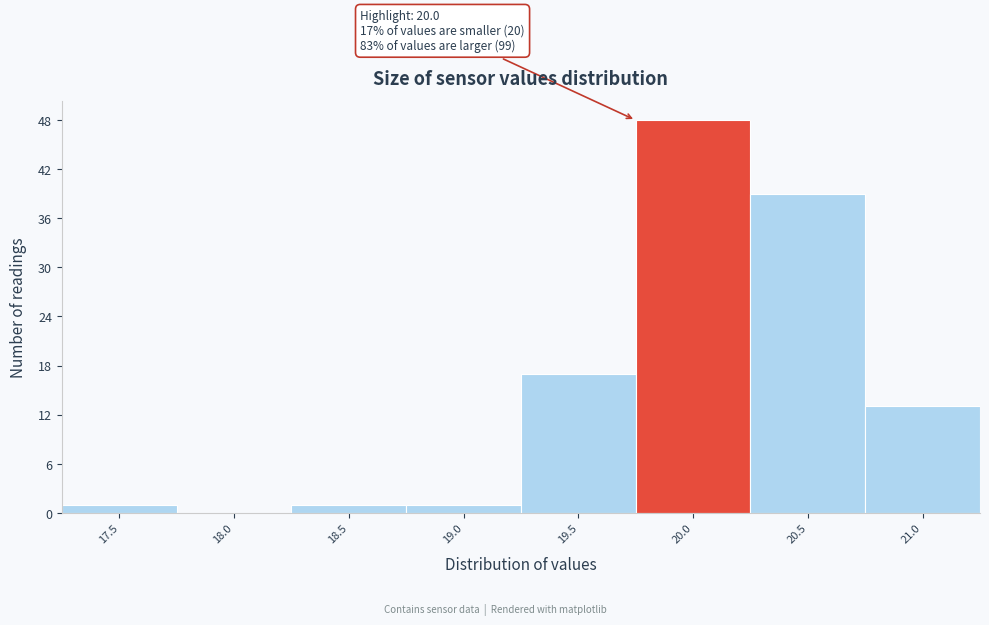

Reading left to right, what are all the values shown in this chart?

17.5=1	18.0=0	18.5=1	19.0=1	19.5=17	20.0=48	20.5=39	21.0=13